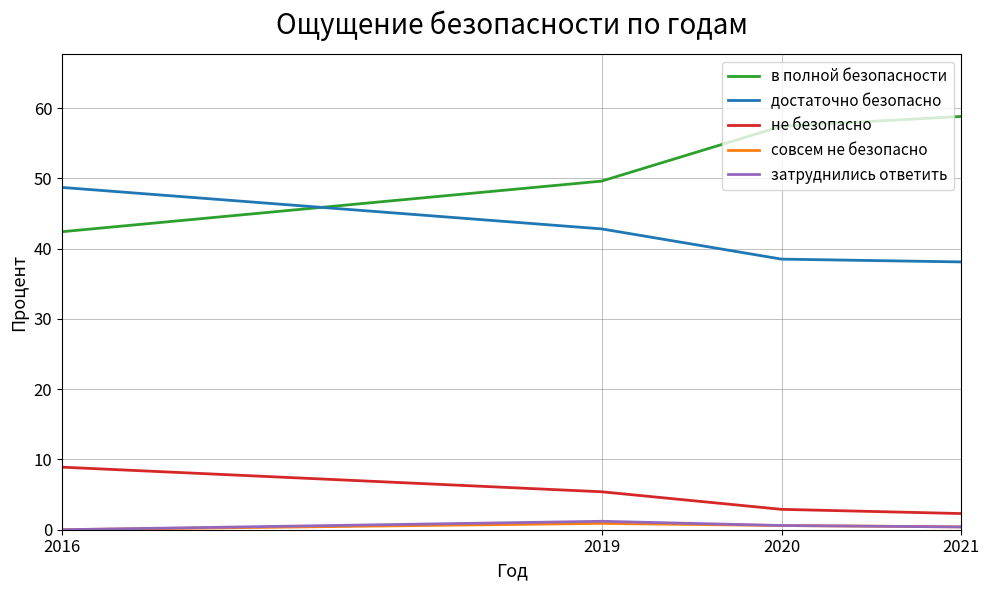

What is the difference between the highest and lowest values at 2019?

48.7